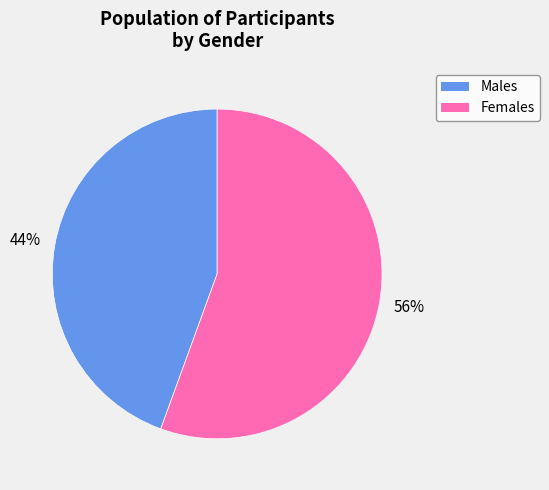

Is there a majority slice in this chart?

Yes